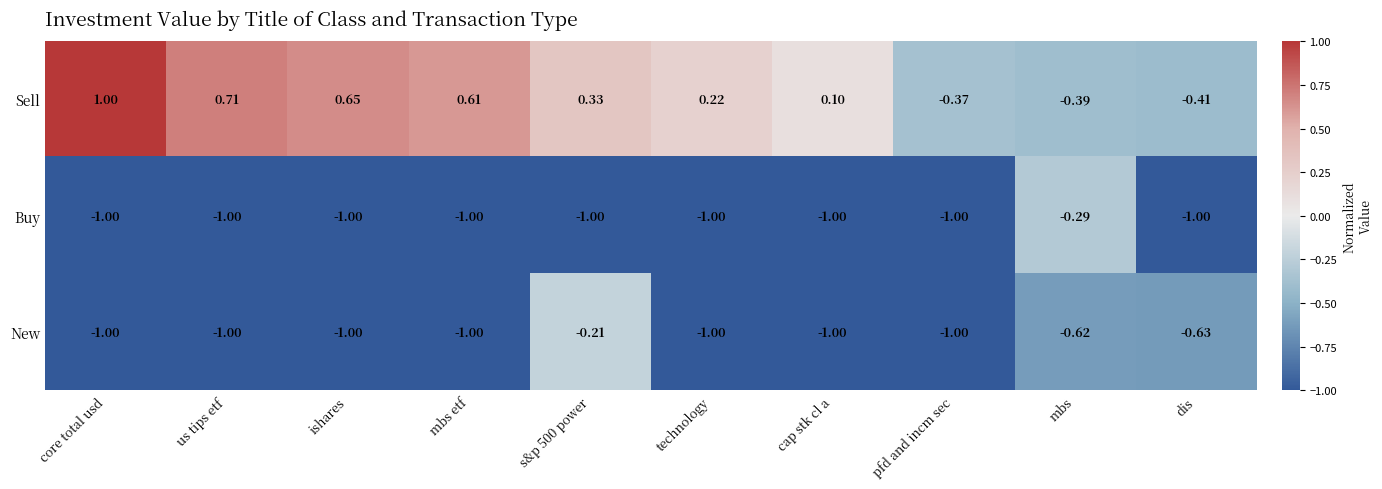

What is the greatest value displayed?

1.0